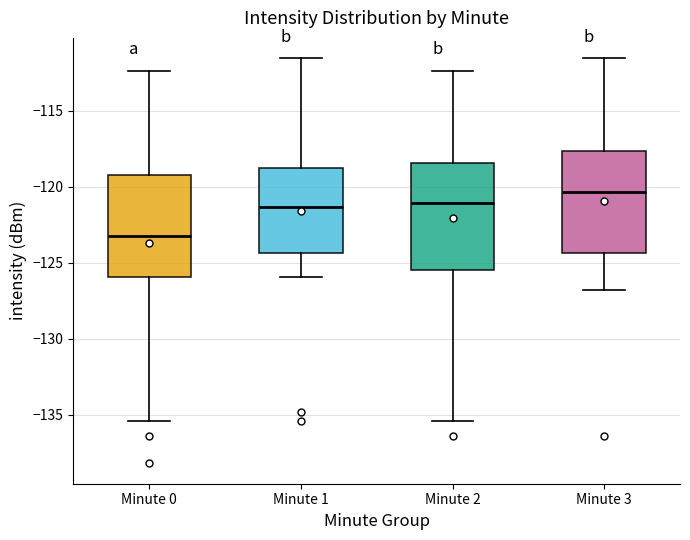

Which box has the lowest median line?

Minute 0